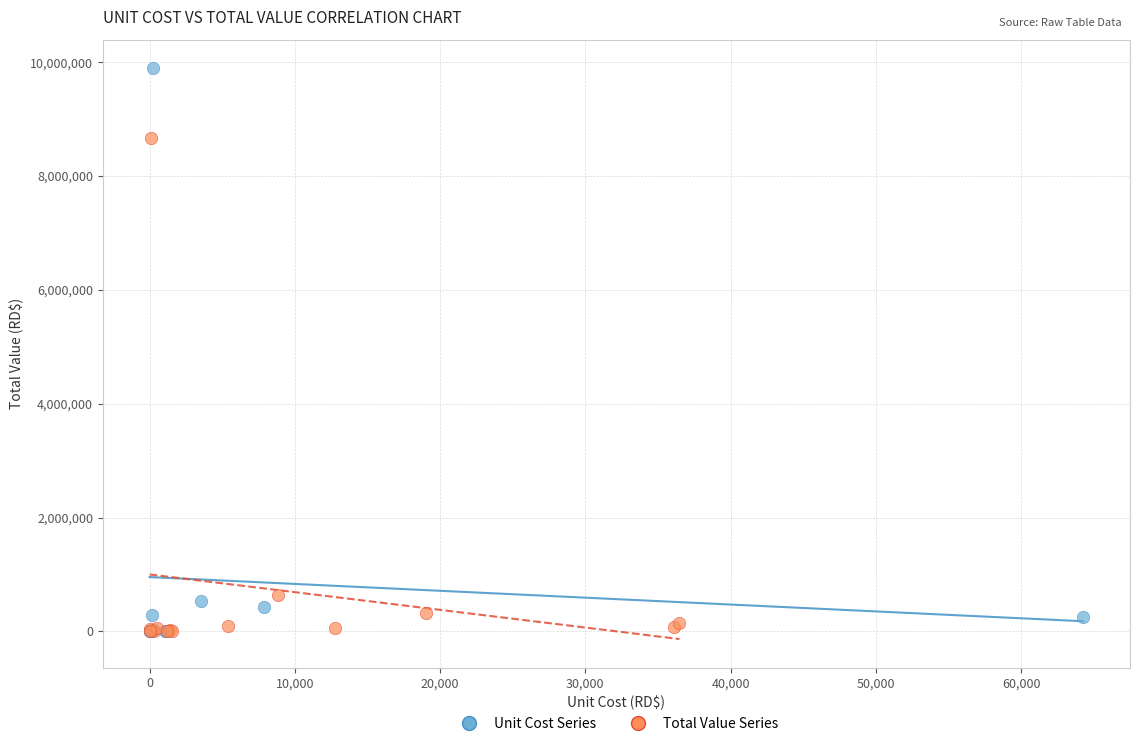

Which series reaches the maximum Y coordinate?

Unit Cost Series